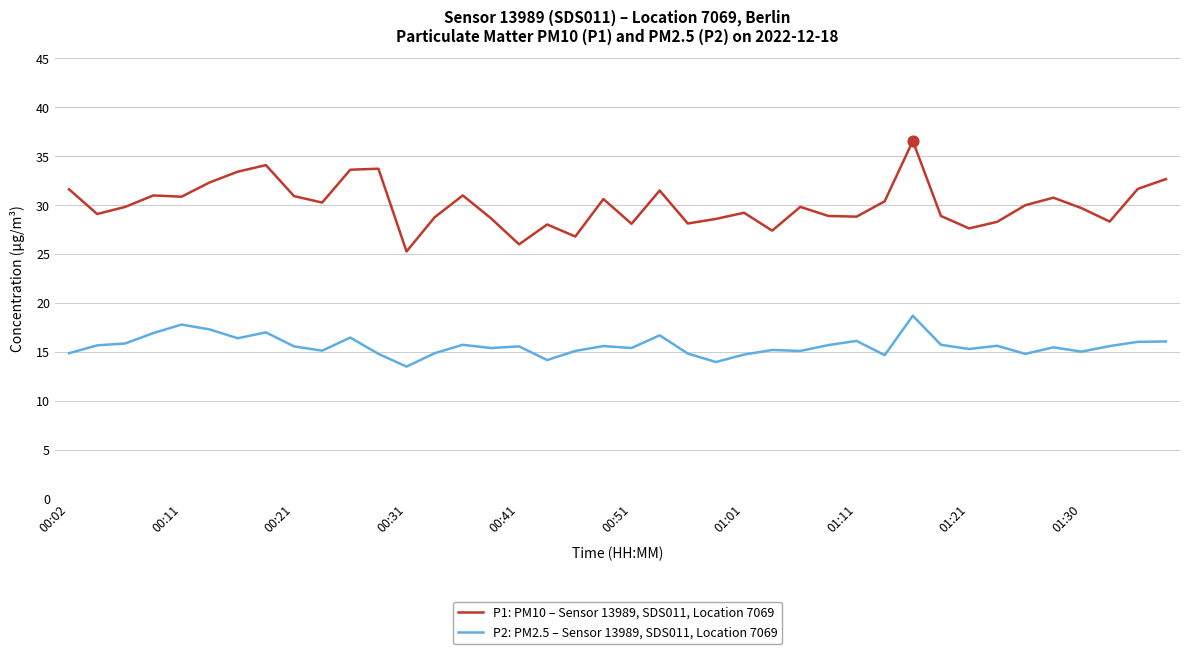

What are all the series names shown in the legend?

P1: PM10 – Sensor 13989, SDS011, Location 7069, P2: PM2.5 – Sensor 13989, SDS011, Location 7069